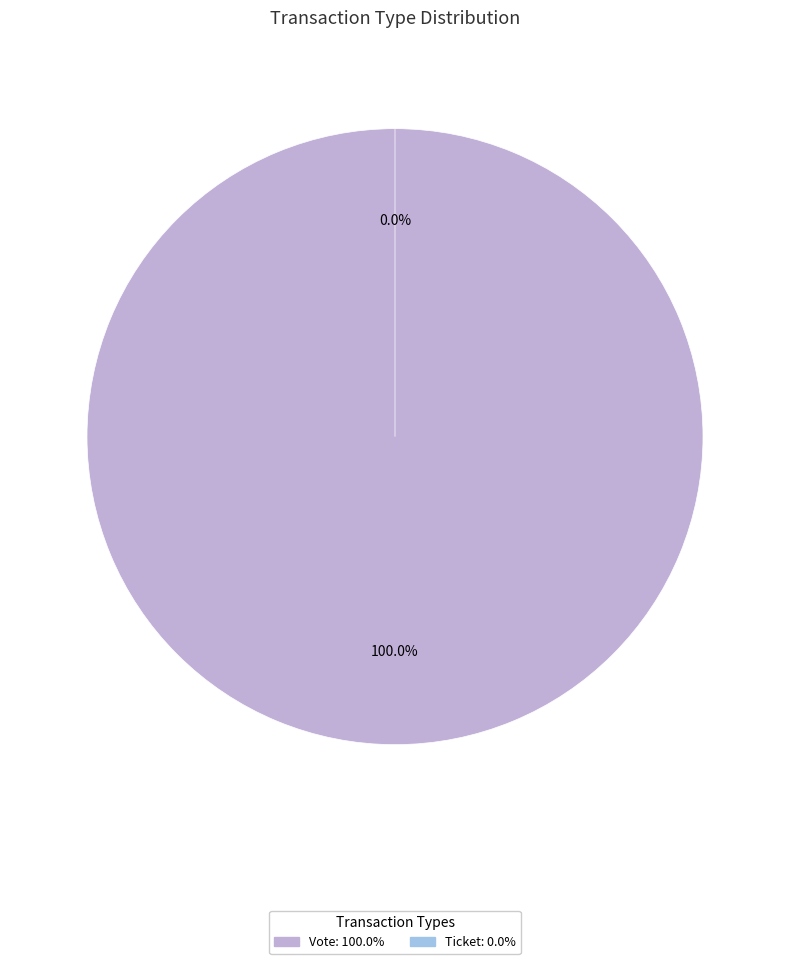

The Ticket slice represents 0% of the pie. True or false?

True